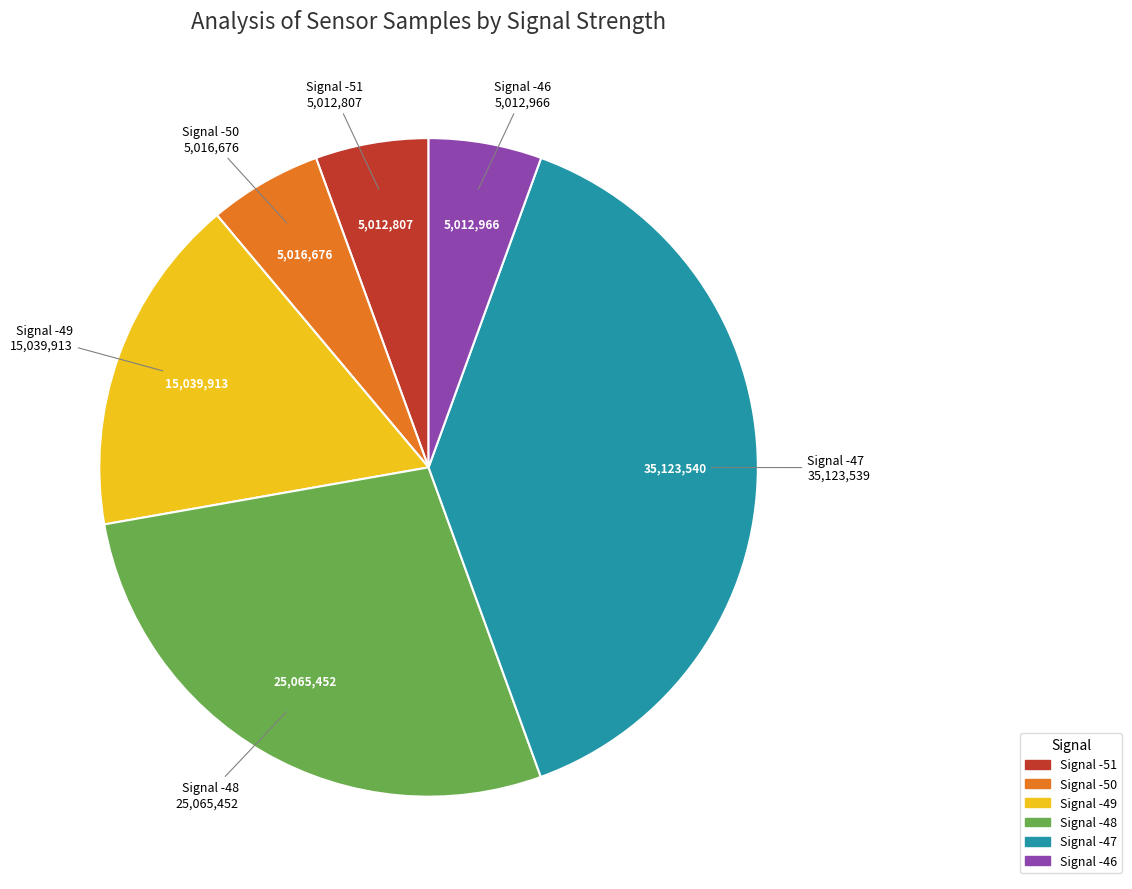

Does any single category account for the majority?

No